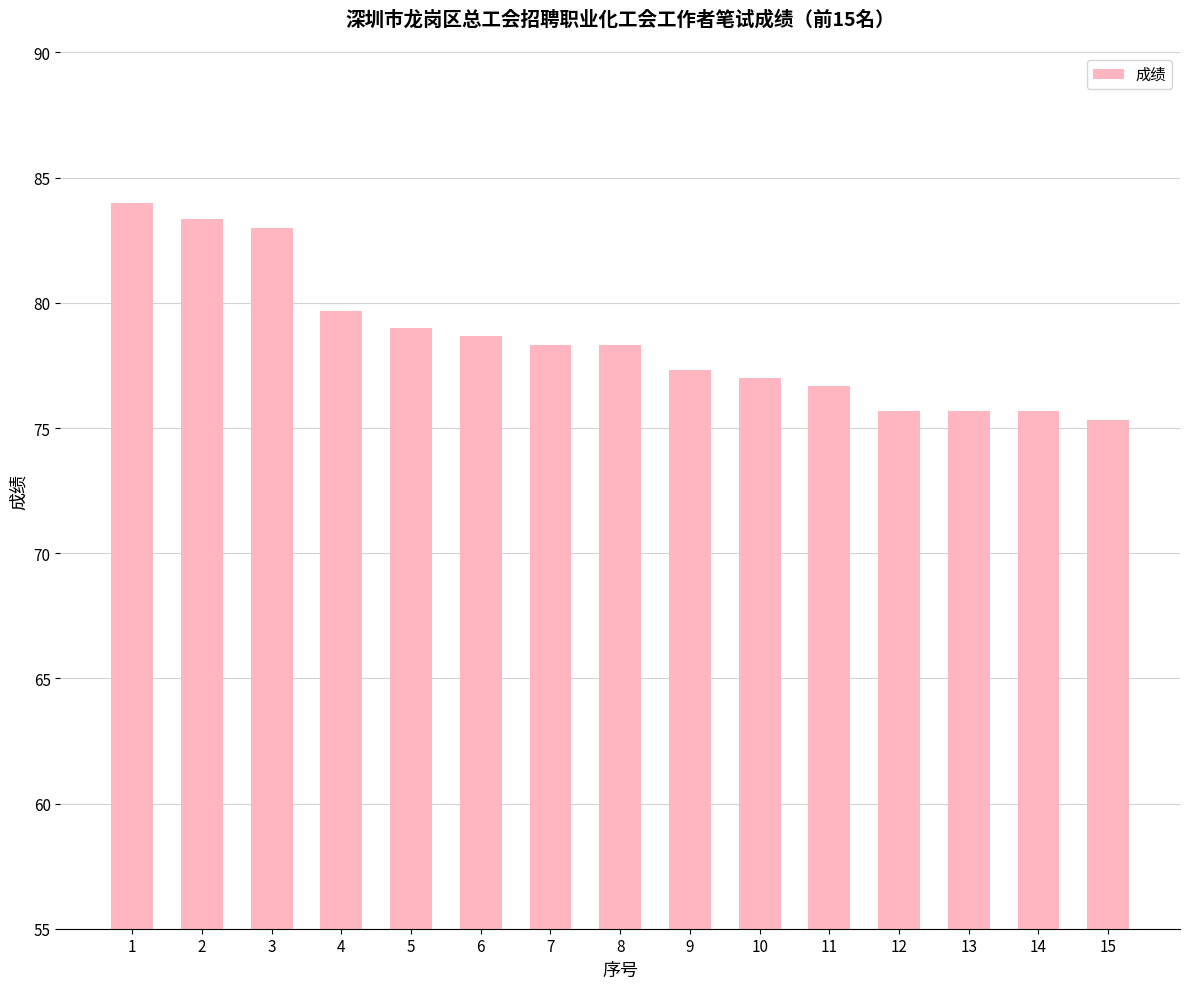

Which label corresponds to the largest value in the chart?

1